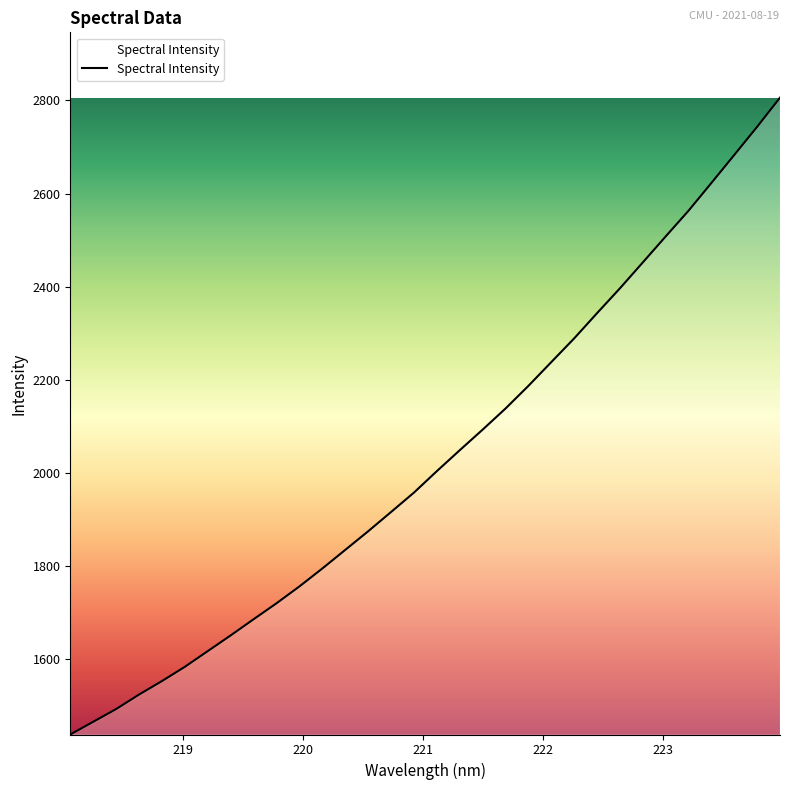

What is the smallest value displayed?

1437.9